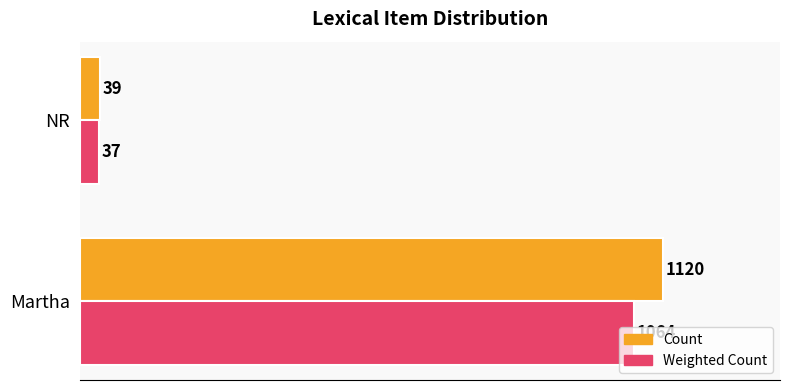

At which category does the chart reach its minimum across all series?

NR